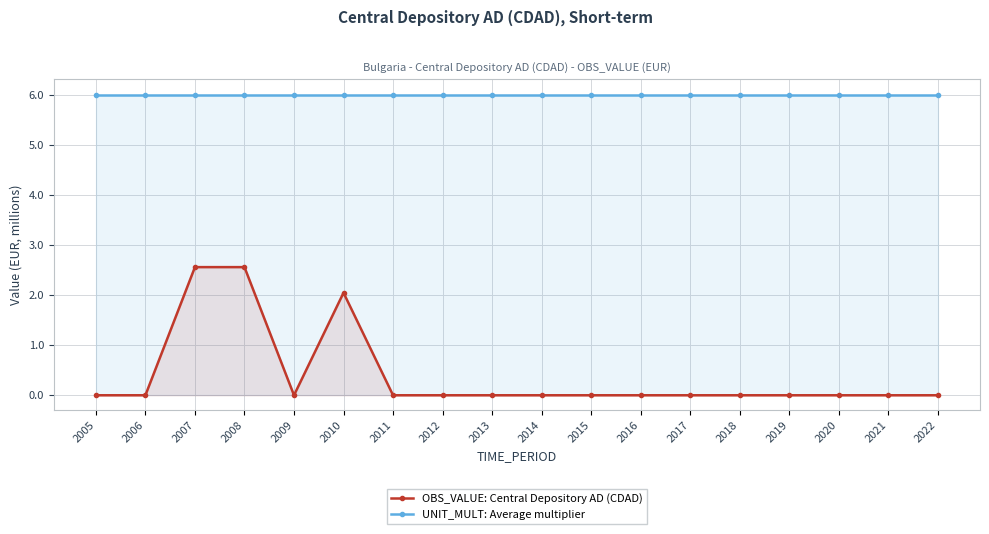

Reading left to right, transcribe all the data shown in this chart.

OBS_VALUE: Central Depository AD (CDAD): 2005=0.0	2006=0.0	2007=2.6	2008=2.6	2009=0.0	2010=2.0	2011=0.0	2012=0.0	2013=0.0	2014=0.0	2015=0.0	2016=0.0	2017=0.0	2018=0.0	2019=0.0	2020=0.0	2021=0.0	2022=0.0
UNIT_MULT: Average multiplier: 2005=6.0	2006=6.0	2007=6.0	2008=6.0	2009=6.0	2010=6.0	2011=6.0	2012=6.0	2013=6.0	2014=6.0	2015=6.0	2016=6.0	2017=6.0	2018=6.0	2019=6.0	2020=6.0	2021=6.0	2022=6.0